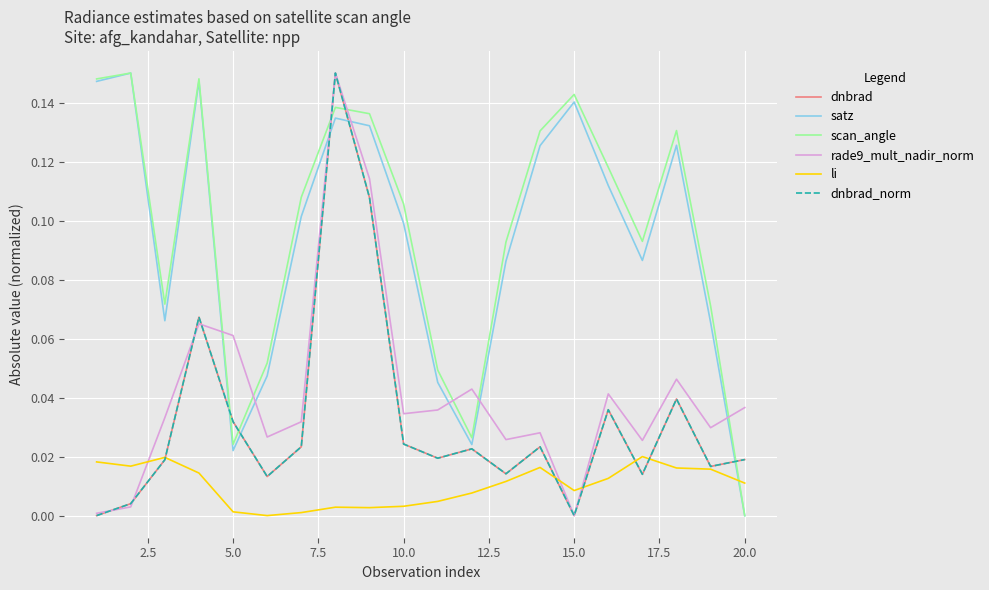

True or false: rade9_mult_nadir_norm and satz intersect in this chart.

True